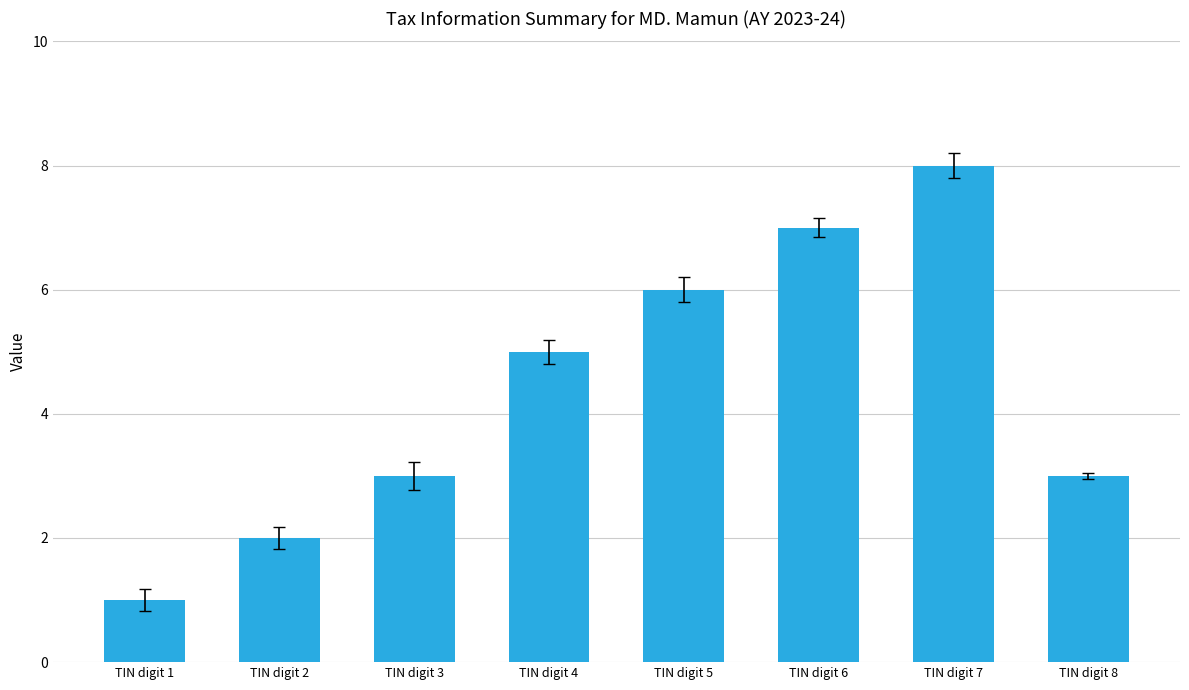

Which label corresponds to the largest value in the chart?

TIN digit 7